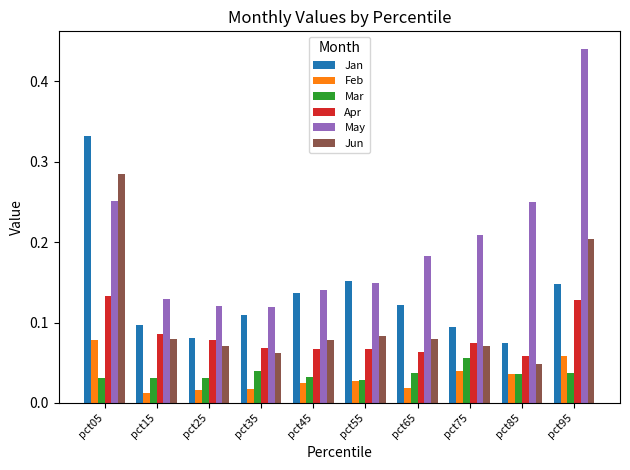

Count the May values in the range 0 to 1.

10